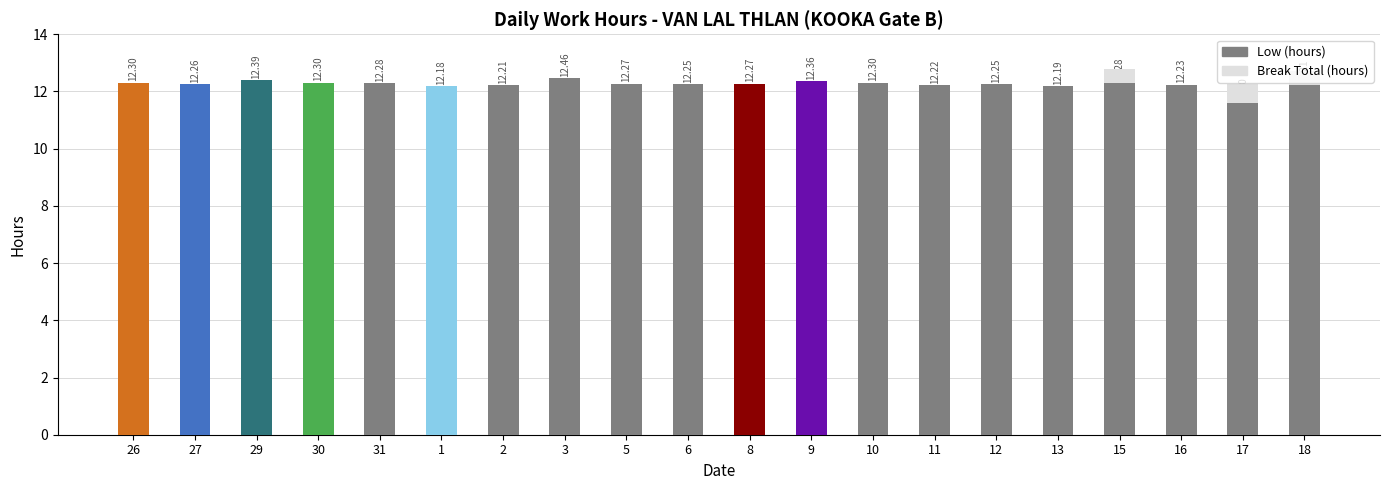

What is the total value across all series at 11?

12.2